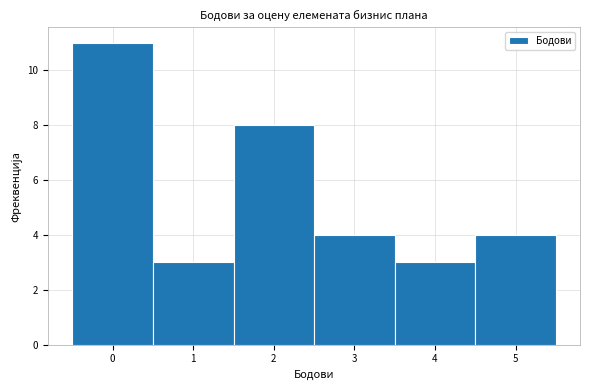

Over which range of the x-axis is the bar tallest?

-0.5 to 0.5